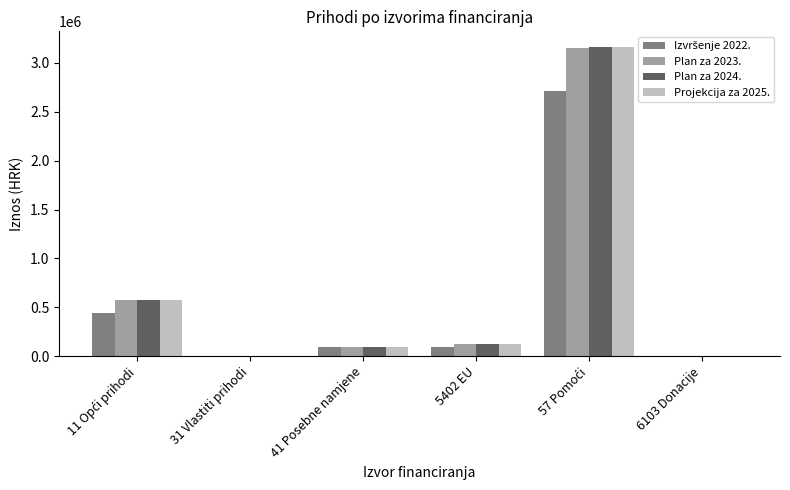

What is the sum of all Projekcija za 2025. values?

3963297.8